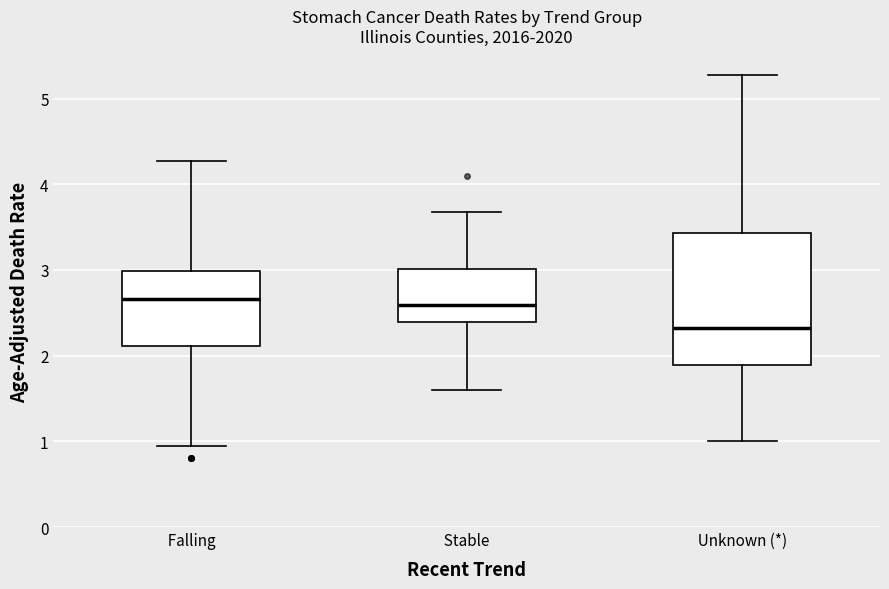

Which box has the lowest median line?

Unknown (*)